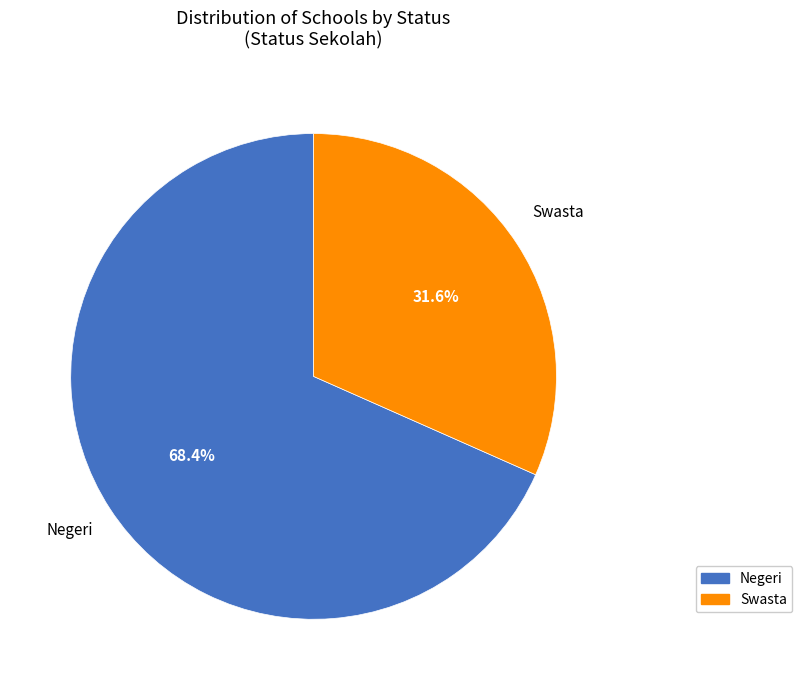

The Negeri slice represents 58% of the pie. True or false?

False